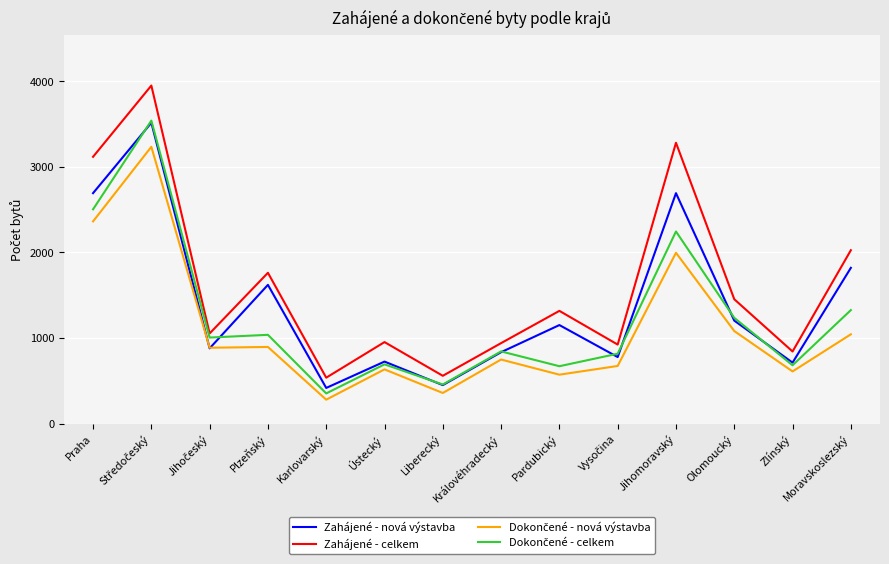

True or false: Zahájené - celkem has a value of 3118 at Praha.

True